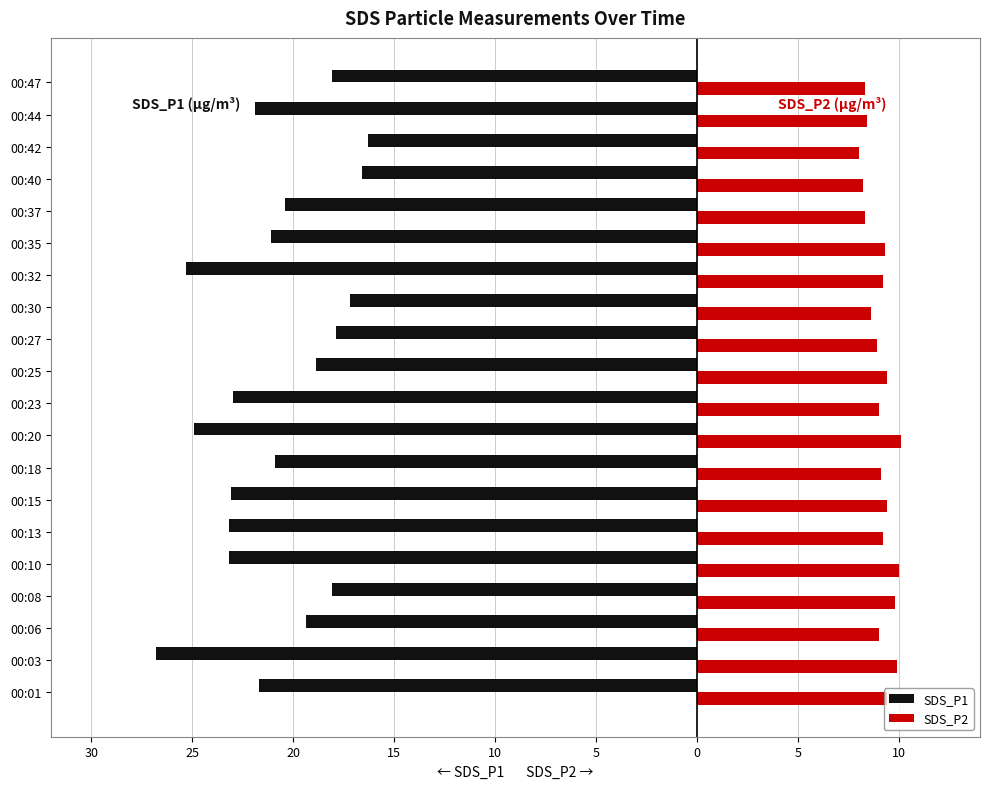

What is the difference between the maximum and minimum values in the SDS_P1 series?

10.5